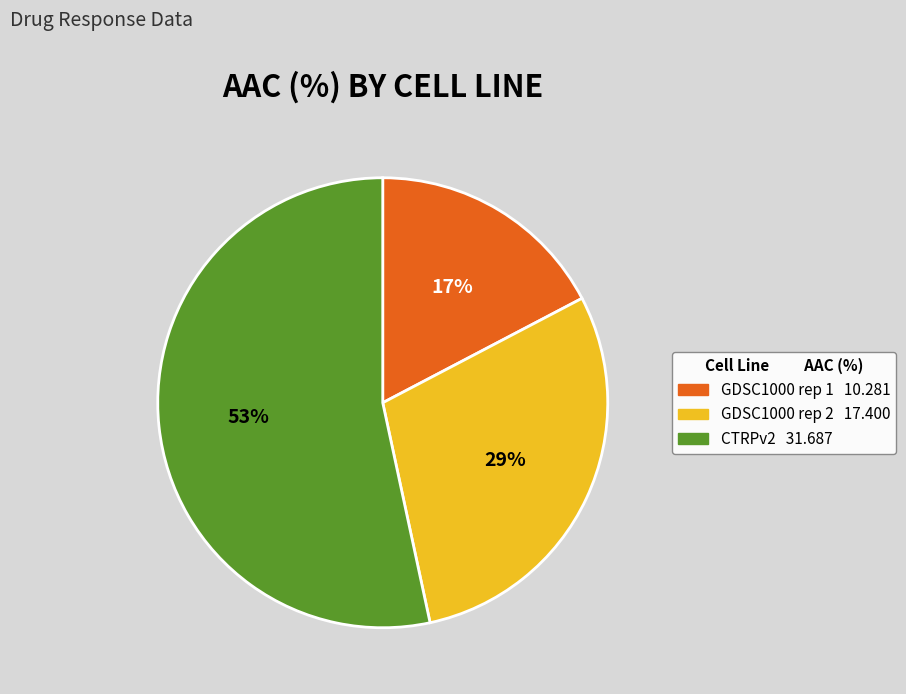

Which has a higher value, CTRPv2 or GDSC1000 rep 2?

CTRPv2